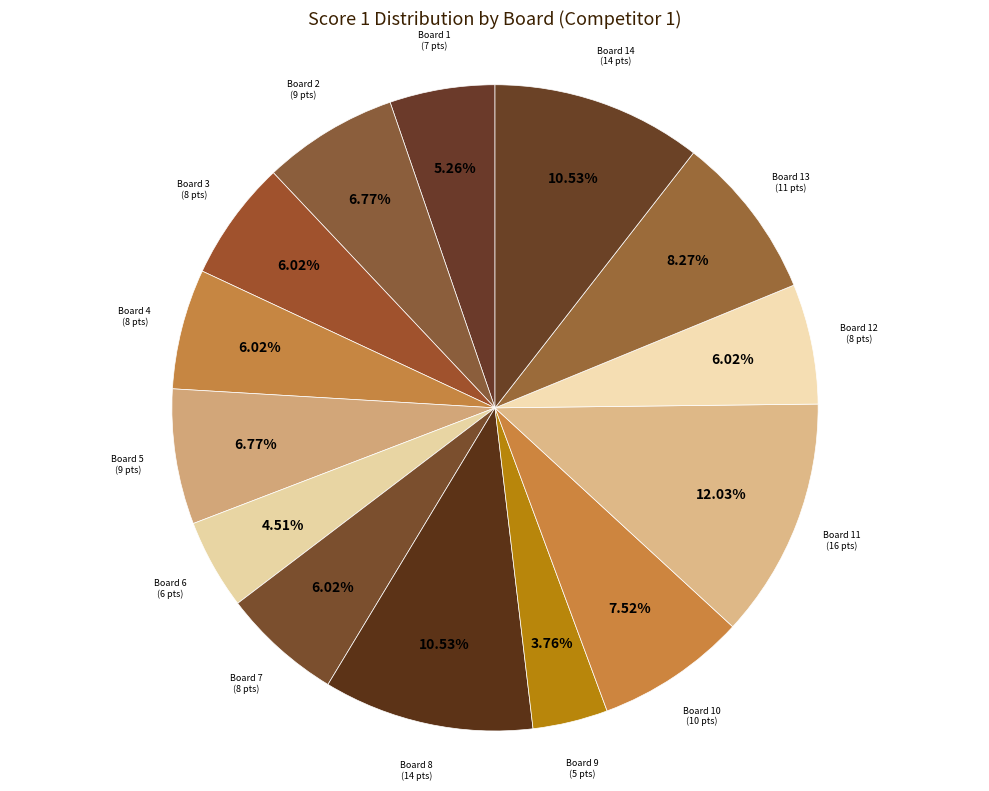

Count the number of slices in the pie.

14